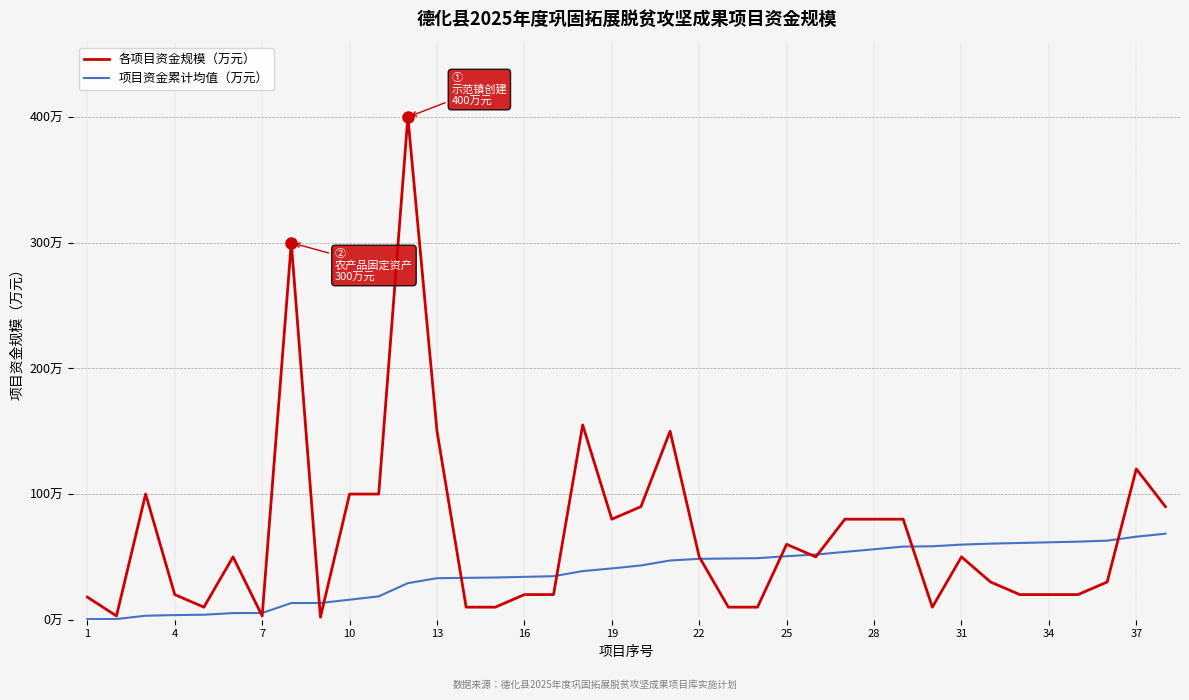

What are all the series names shown in the legend?

各项目资金规模（万元）, 项目资金累计均值（万元）